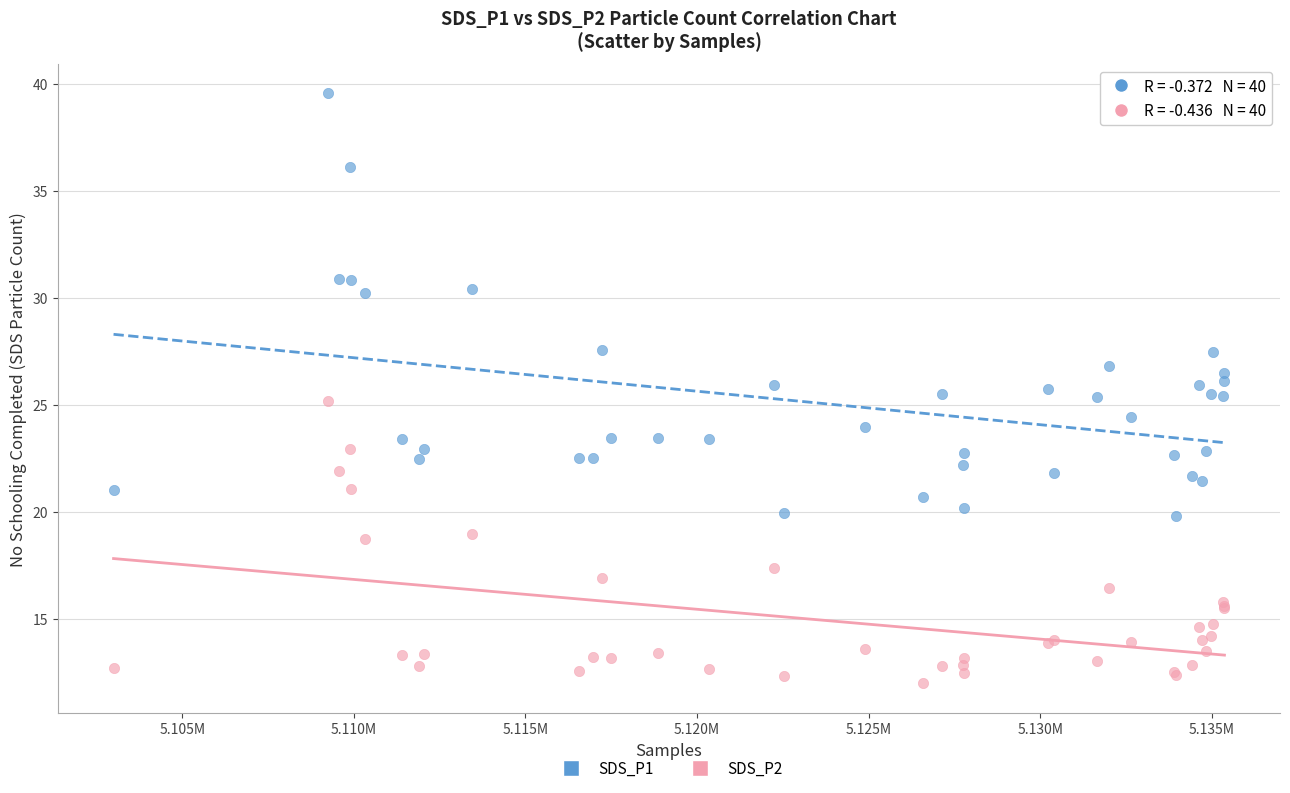

Which series reaches the maximum Y coordinate?

SDS_P1